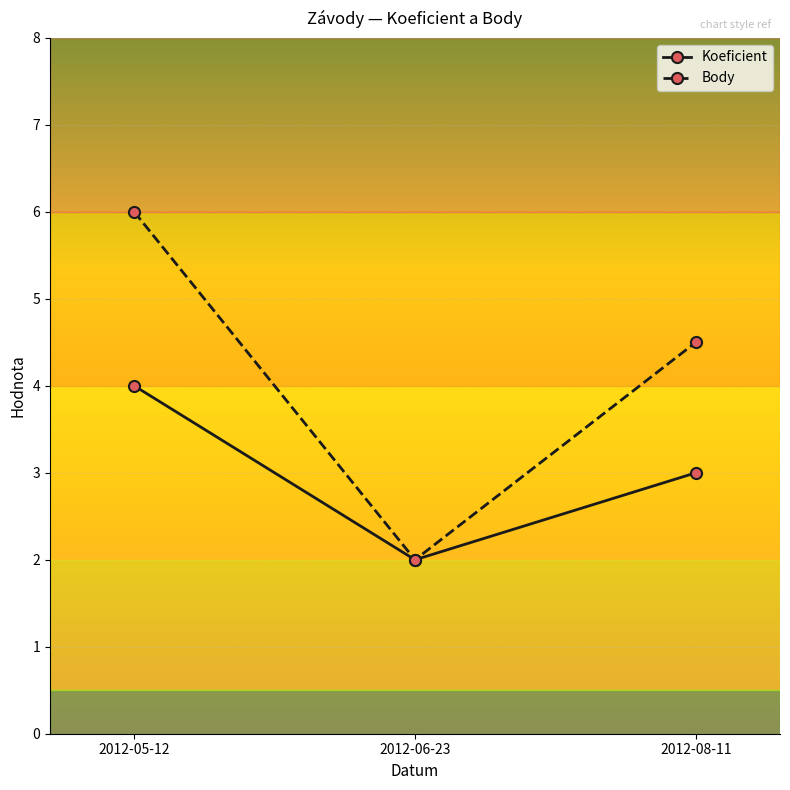

Count the Body values in the range 2 to 6.

3